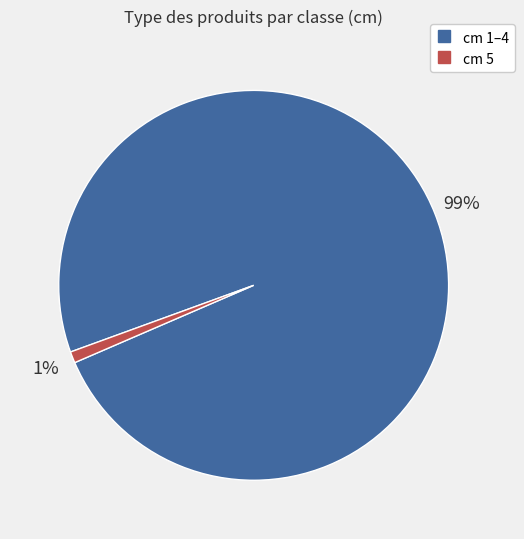

Does any single category account for the majority?

Yes